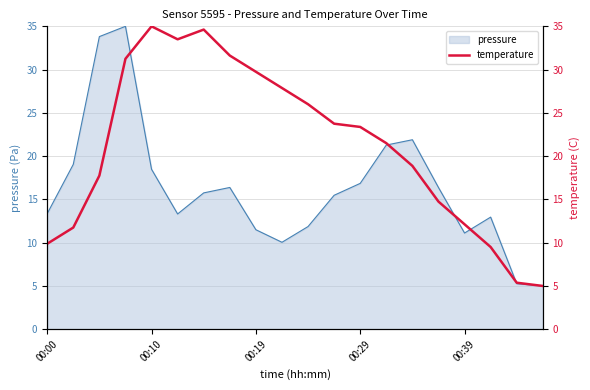

What is the lowest value of the pressure series?

5.0